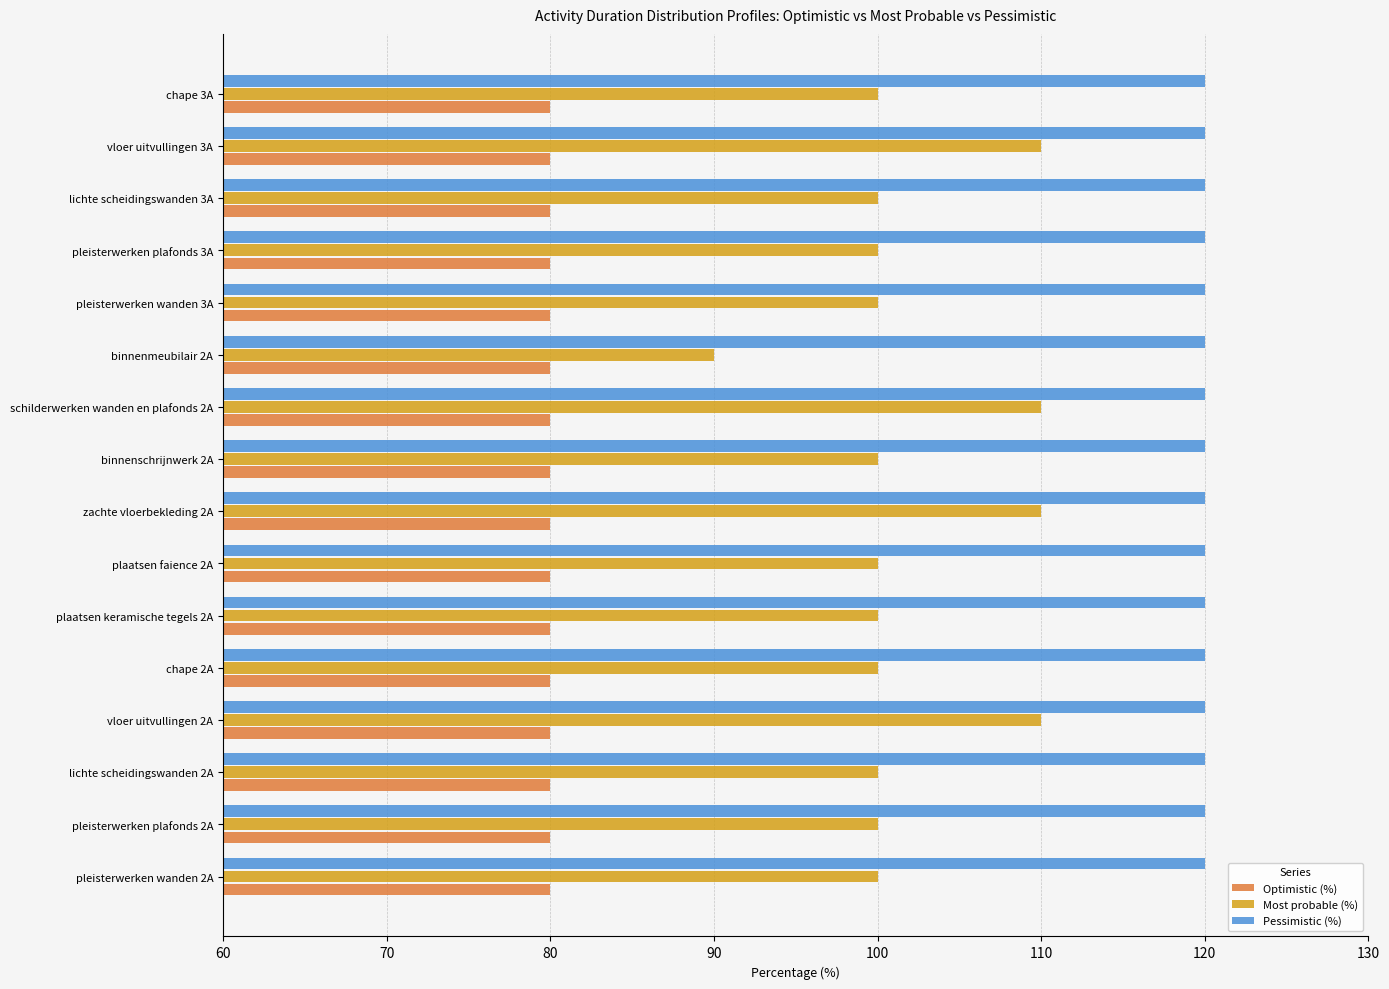

The value of Optimistic (%) at pleisterwerken wanden 3A is 80. True or false?

True